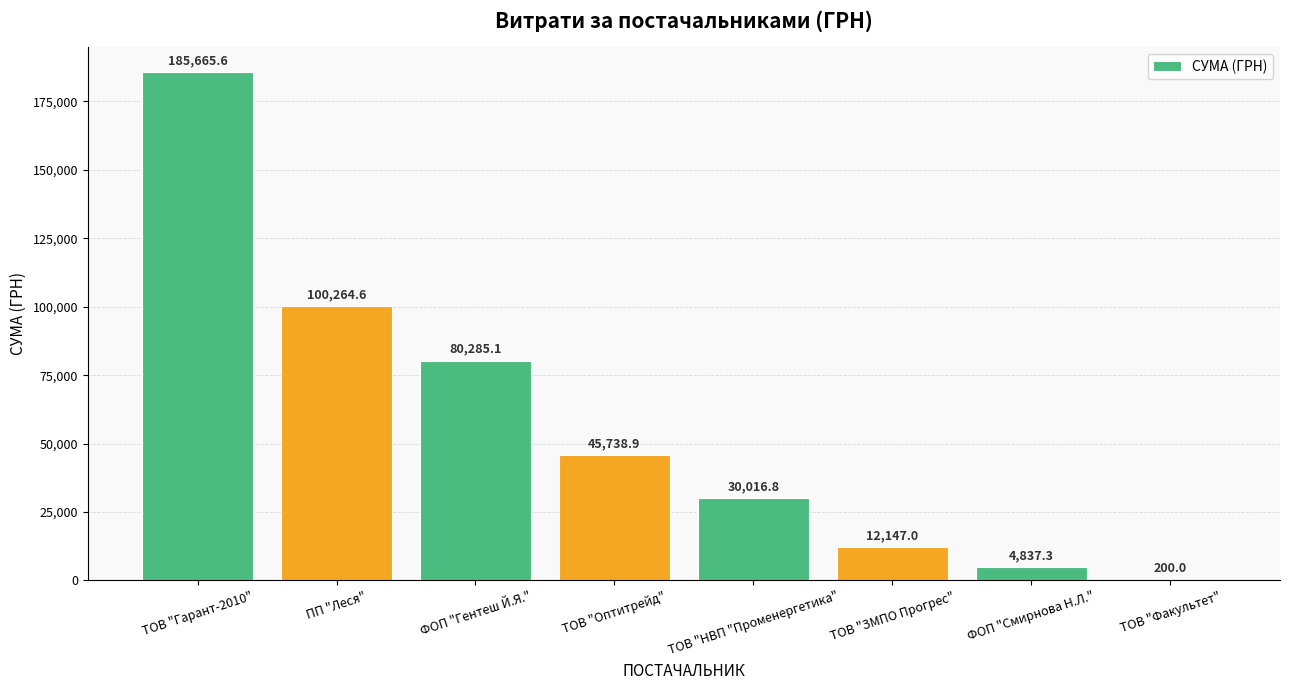

Reading right to left, transcribe all the data shown in this chart.

ТОВ "Факультет"=200.0	ФОП "Смирнова Н.Л."=4837.3	ТОВ "ЗМПО Прогрес"=12147.0	ТОВ "НВП "Променергетика"=30016.8	ТОВ "Оптитрейд"=45738.9	ФОП "Гентеш Й.Я."=80285.1	ПП "Леся"=100264.6	ТОВ "Гарант-2010"=185665.6